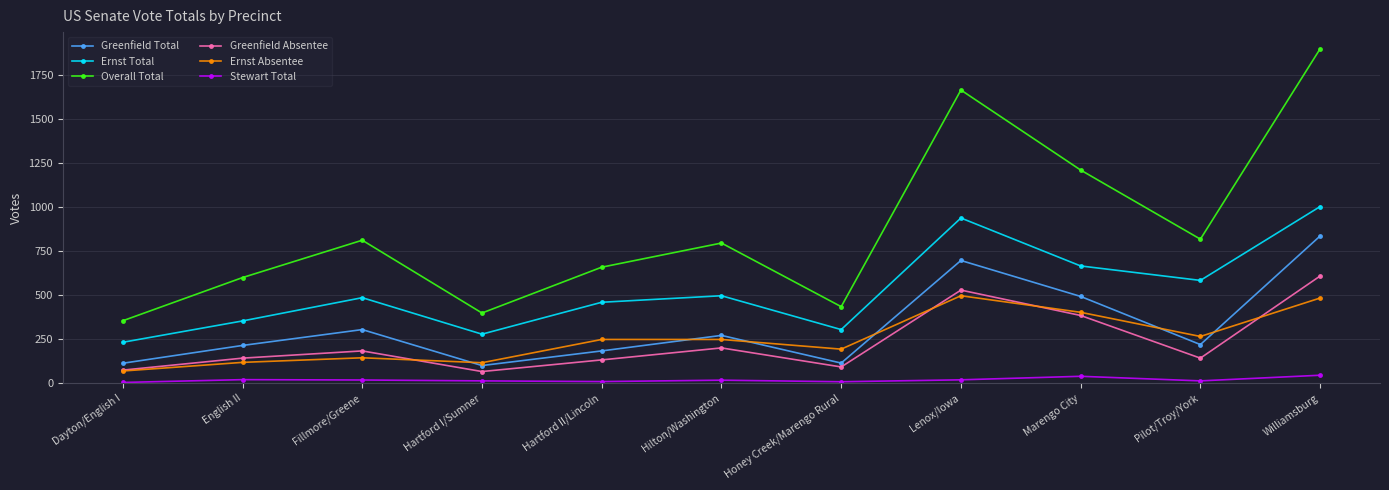

Which series has the widest spread of values?

Overall Total